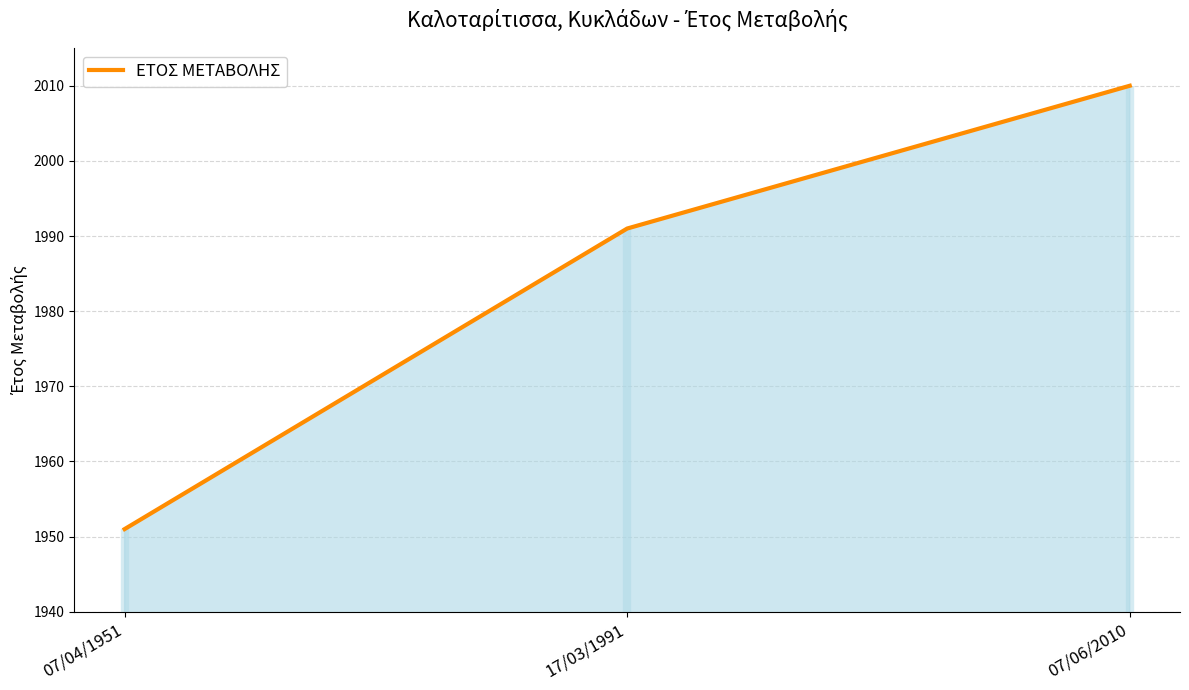

Rank the categories by value from lowest to highest.

07/04/1951, 17/03/1991, 07/06/2010